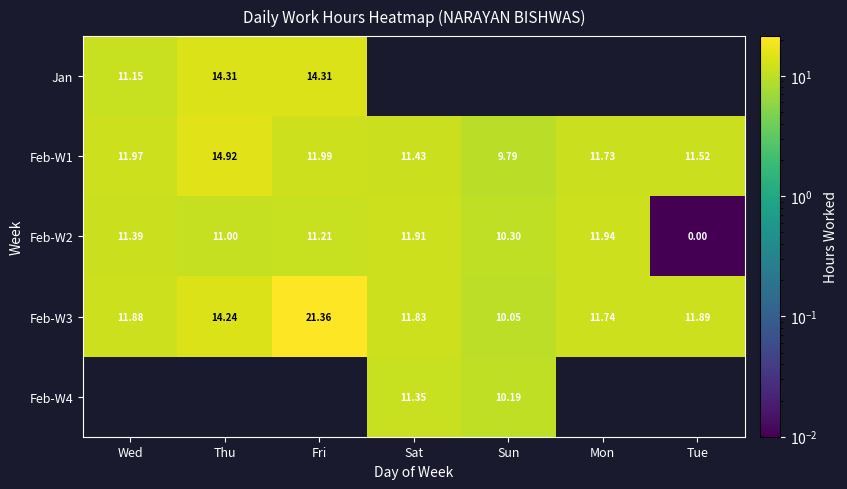

Which category has the highest value in the Feb-W1 series?

Thu